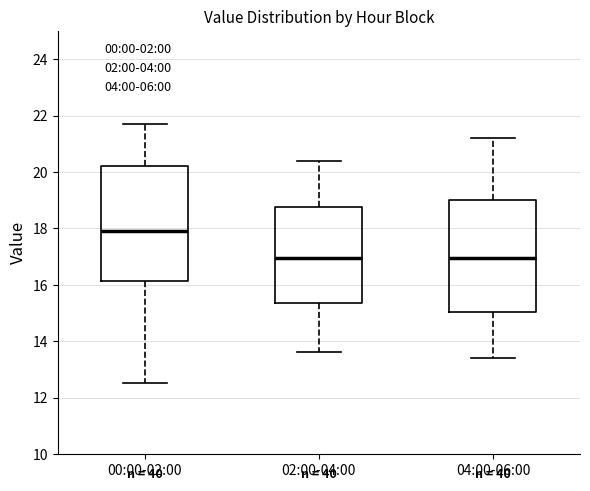

Reading left to right, transcribe this box plot: for each box, give where its median line is, the range the box spans, and where its two whiskers end, as read against the y-axis. The values are not printed on the chart, so give them approximately, as read against the axis.

00:00-02:00: median 18.0, box 16.2 to 20.2, whiskers 12.6 to 21.8
02:00-04:00: median 17.0, box 15.4 to 18.8, whiskers 13.6 to 20.4
04:00-06:00: median 17.0, box 15.0 to 19.0, whiskers 13.4 to 21.2